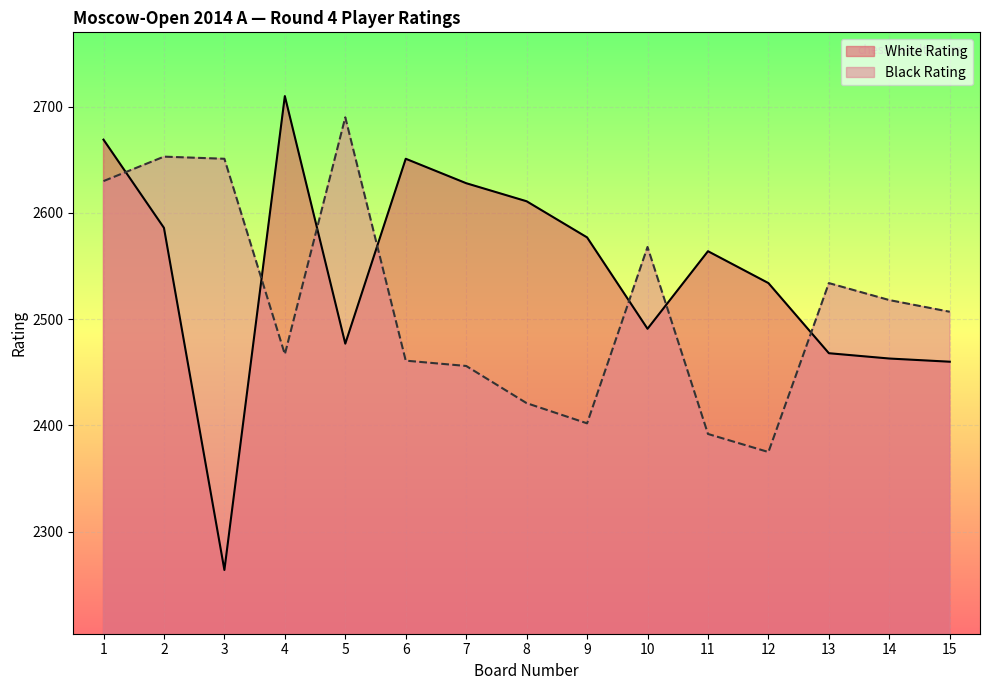

How many categories are shown in the chart?

15